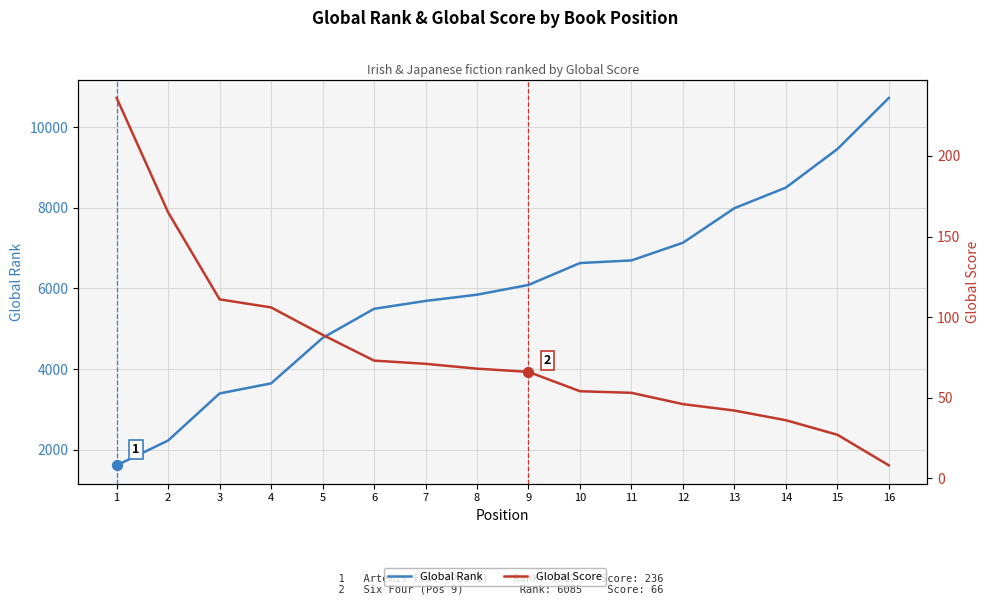

At how many categories does at least one series exceed 5164?

11